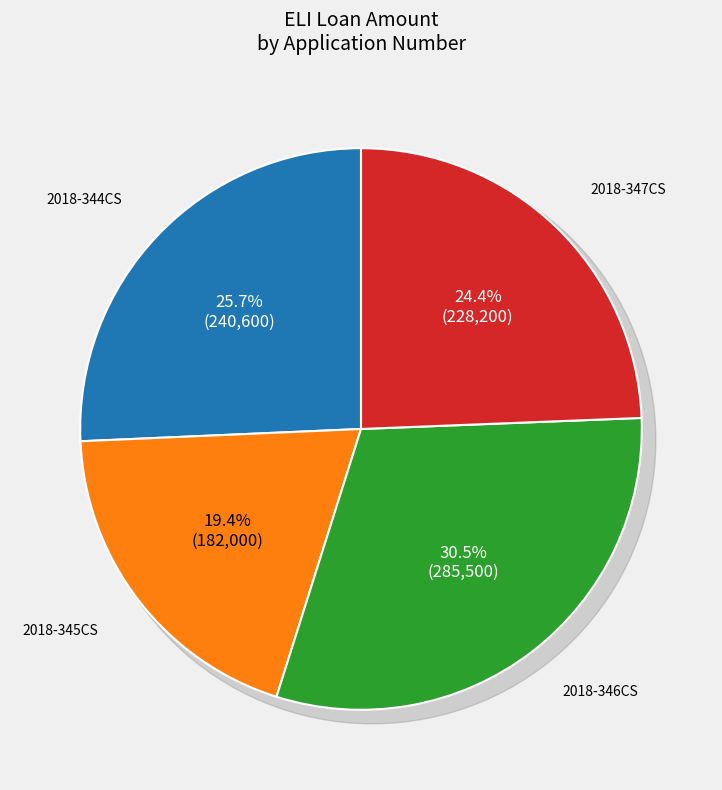

Rank the categories by value from lowest to highest.

2018-345CS, 2018-347CS, 2018-344CS, 2018-346CS